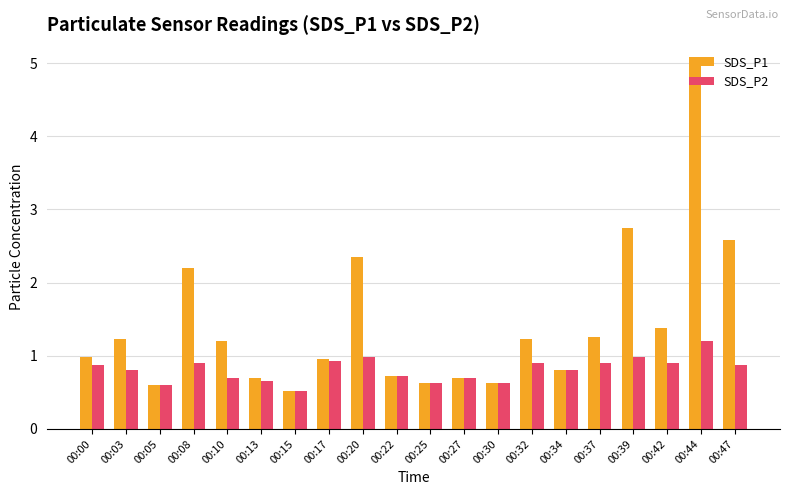

Are the bars horizontal?

No